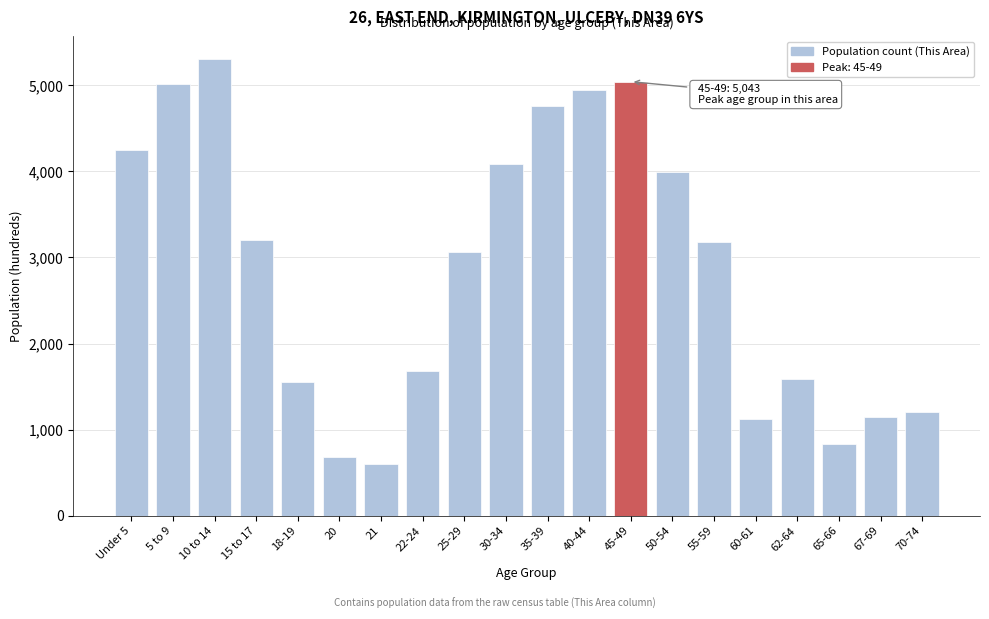

What is the label of the 9th bar from the left?

25-29